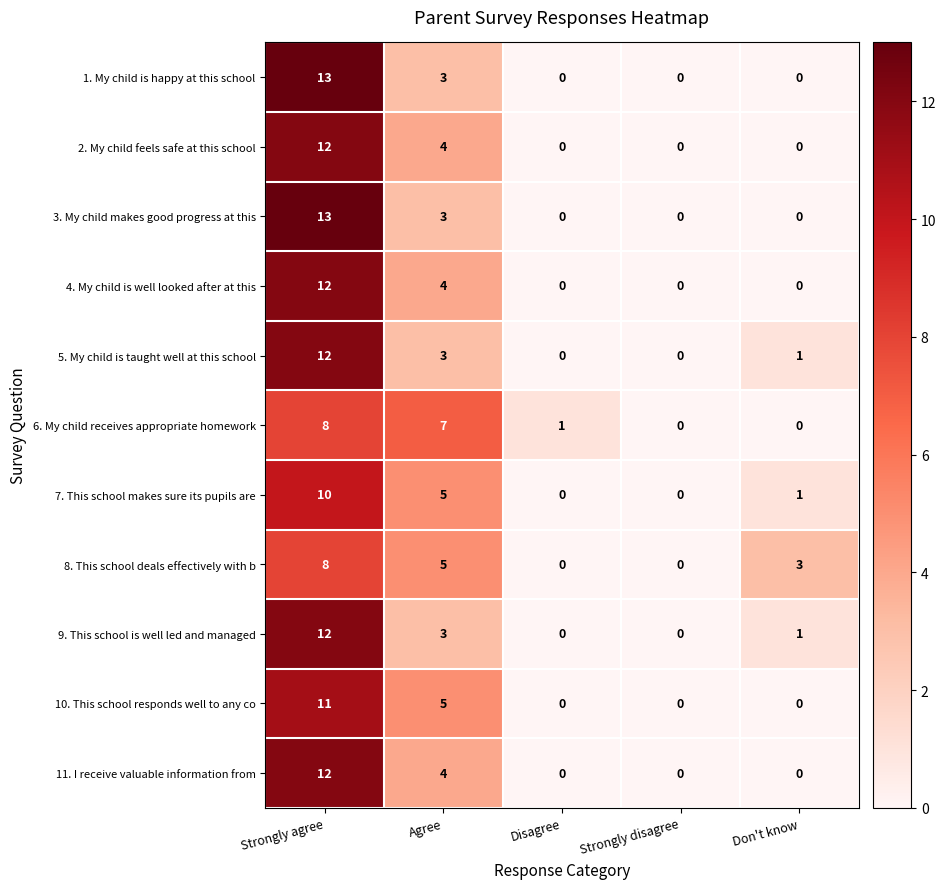

Where does the 9. This school is well led and managed series first go above 1?

Strongly agree